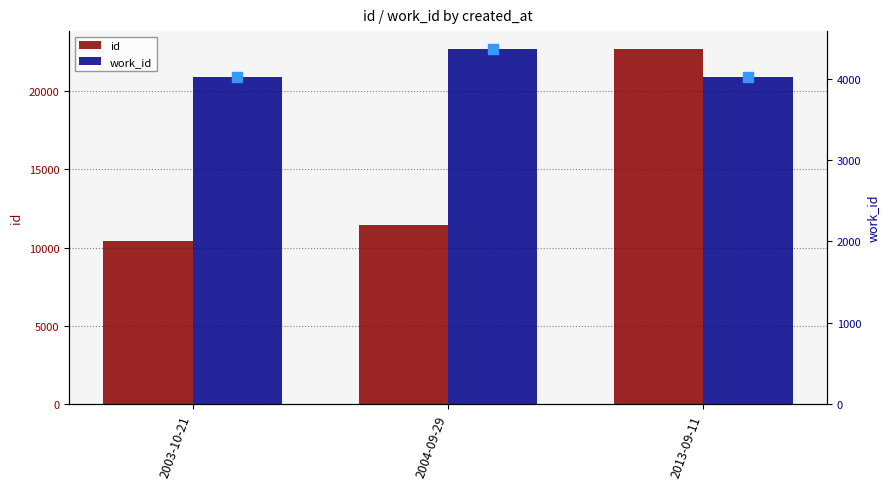

At how many categories does at least one series exceed 18638?

1